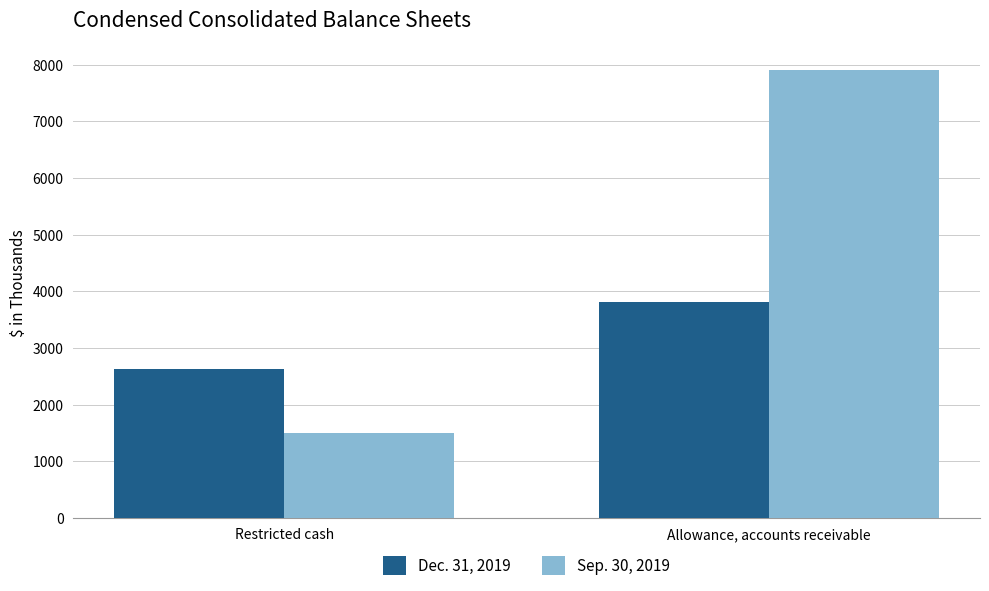

Which series has the largest total across all categories?

Sep. 30, 2019